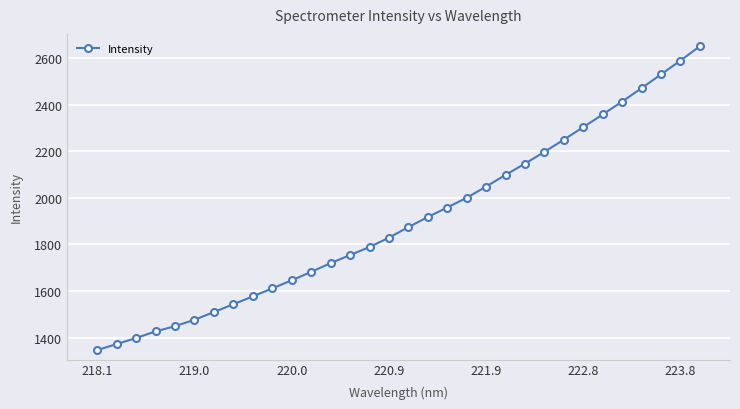

True or false: the data has more than 1 interior local peaks.

False